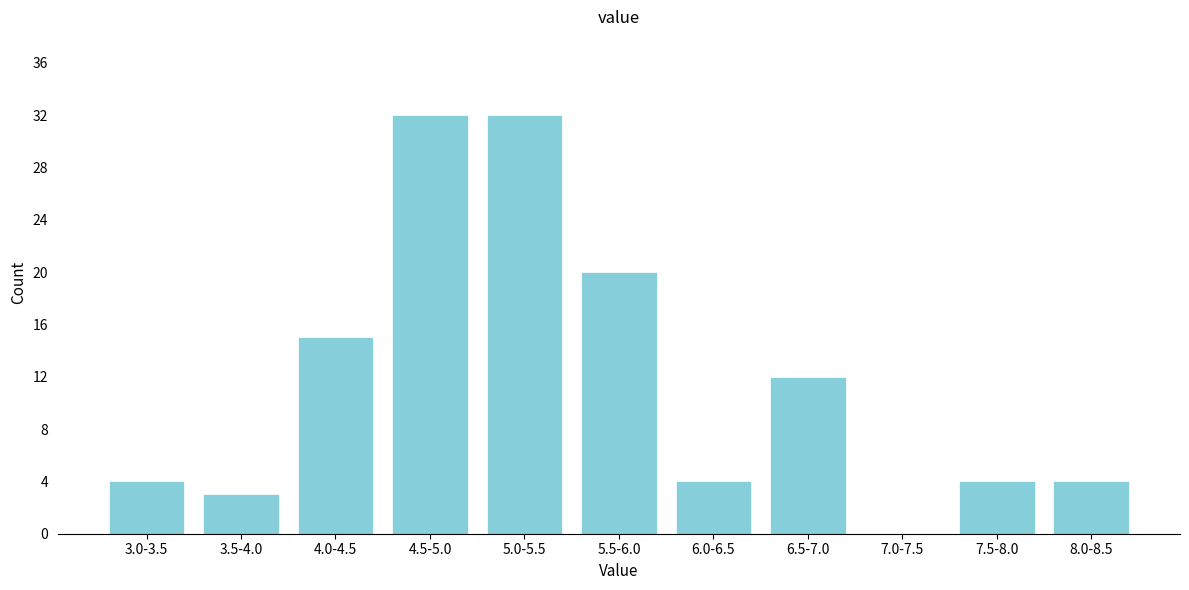

Reading right to left, extract all data points from this chart.

8.0-8.5=4	7.5-8.0=4	7.0-7.5=0	6.5-7.0=12	6.0-6.5=4	5.5-6.0=20	5.0-5.5=32	4.5-5.0=32	4.0-4.5=15	3.5-4.0=3	3.0-3.5=4